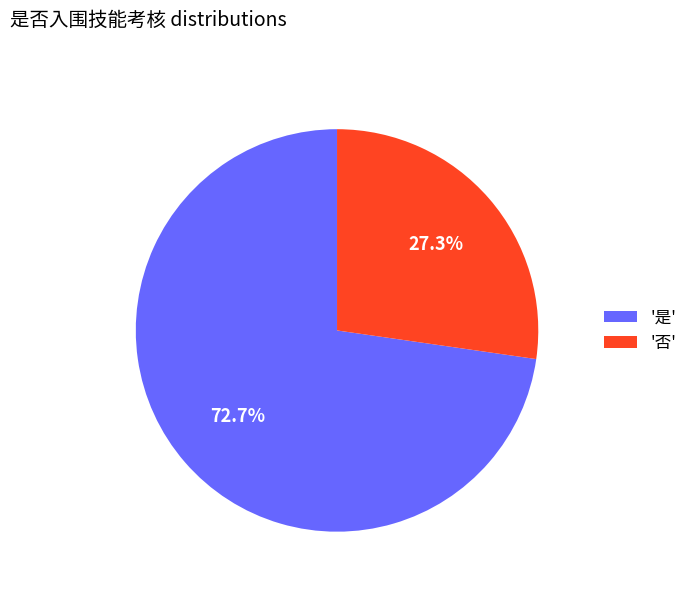

Which category accounts for the majority?

'是'